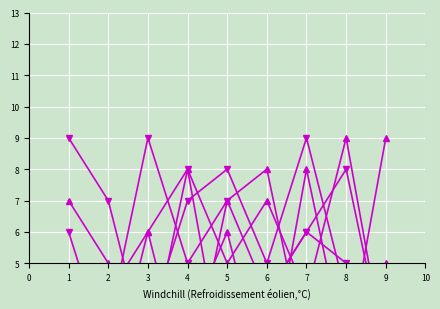

What is the difference between the maximum and minimum values in the col_6 series?

8